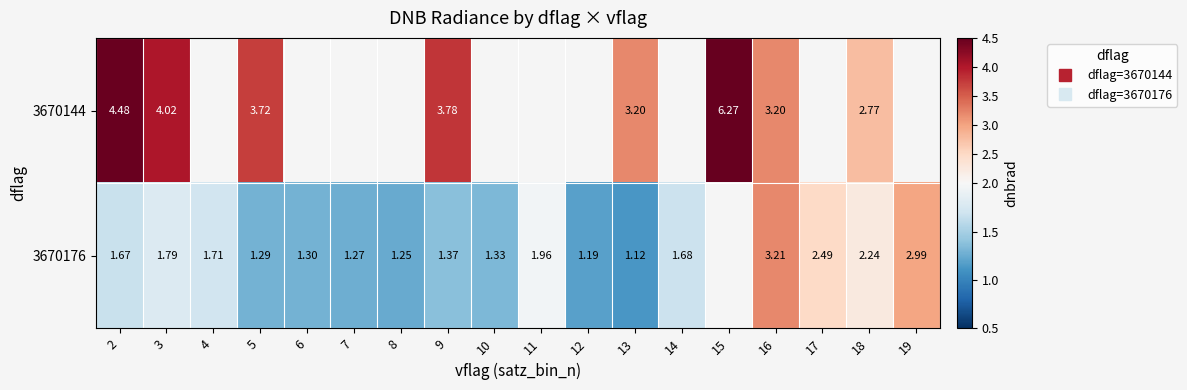

How many data points in 3670176 are above 1?

17